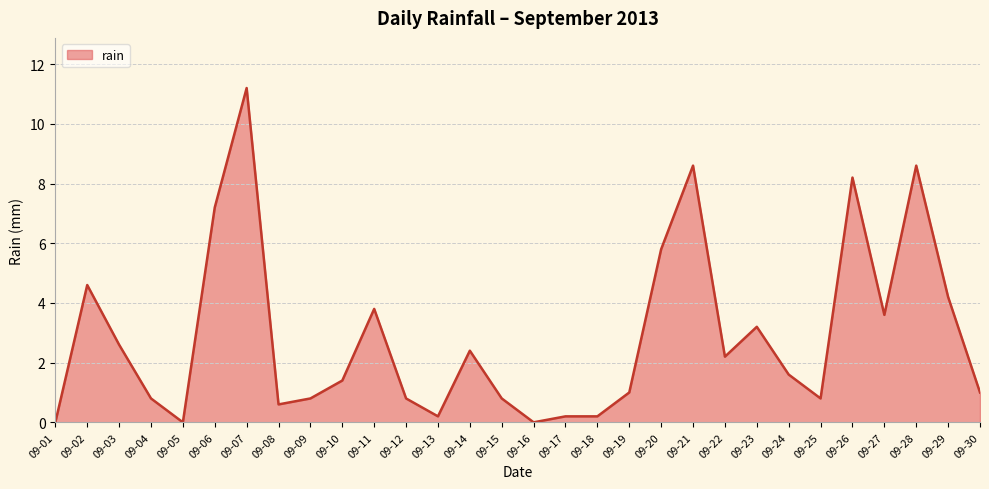

The chart shows a value of 4.5 at 09-03. True or false?

False